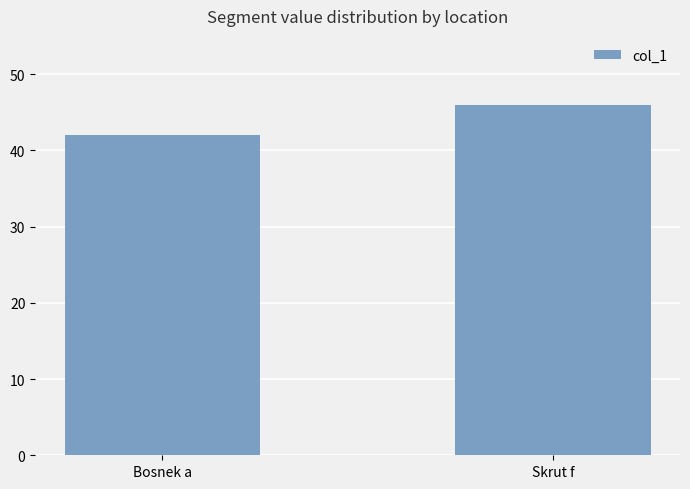

Approximately how many times larger is the value at Skrut f compared to Bosnek a?

1.1